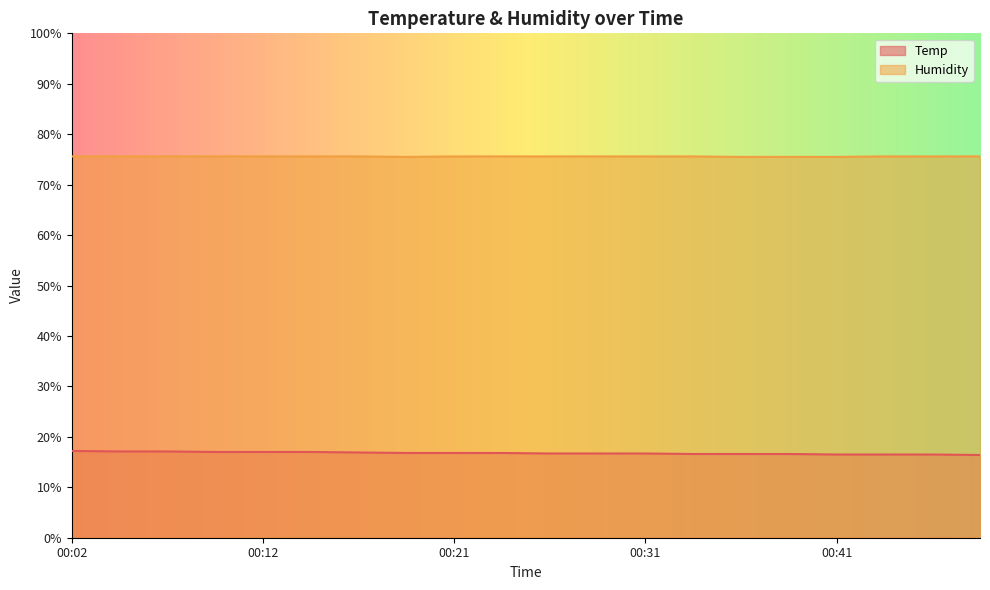

True or false: Humidity and Temp intersect in this chart.

False